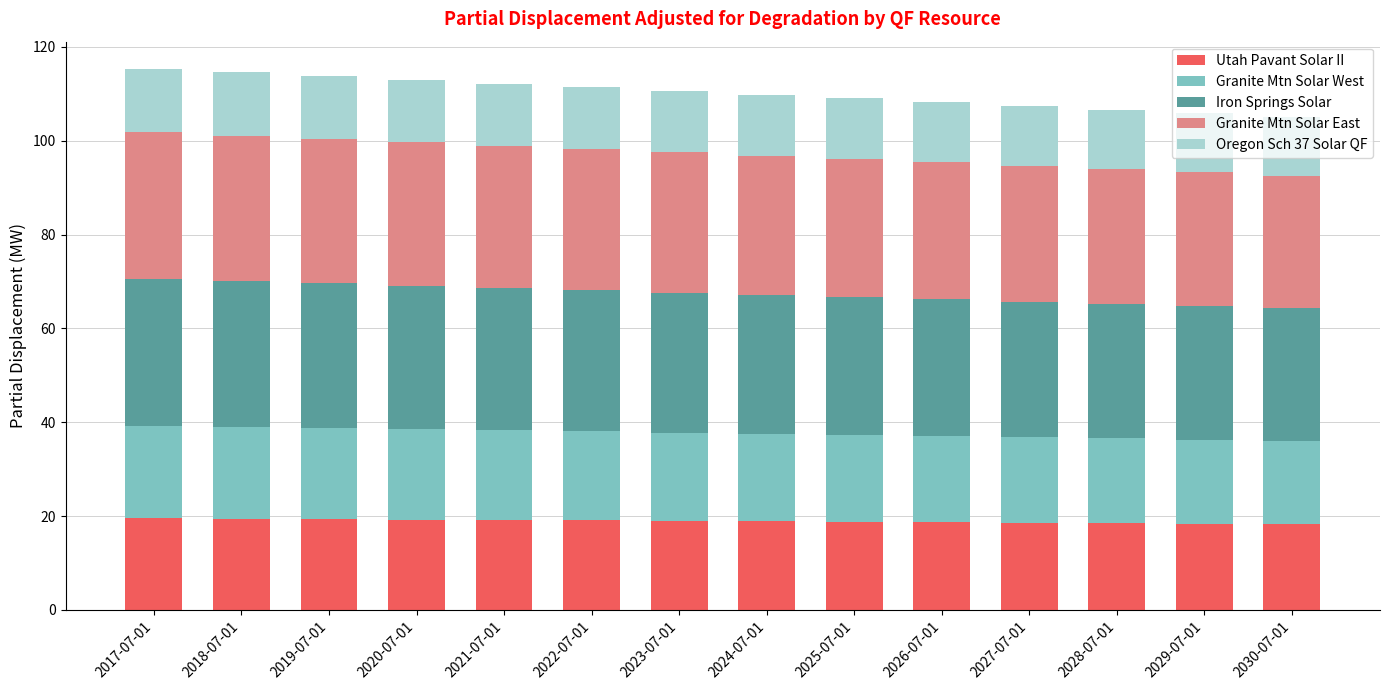

What is the minimum value for Utah Pavant Solar II?

18.3